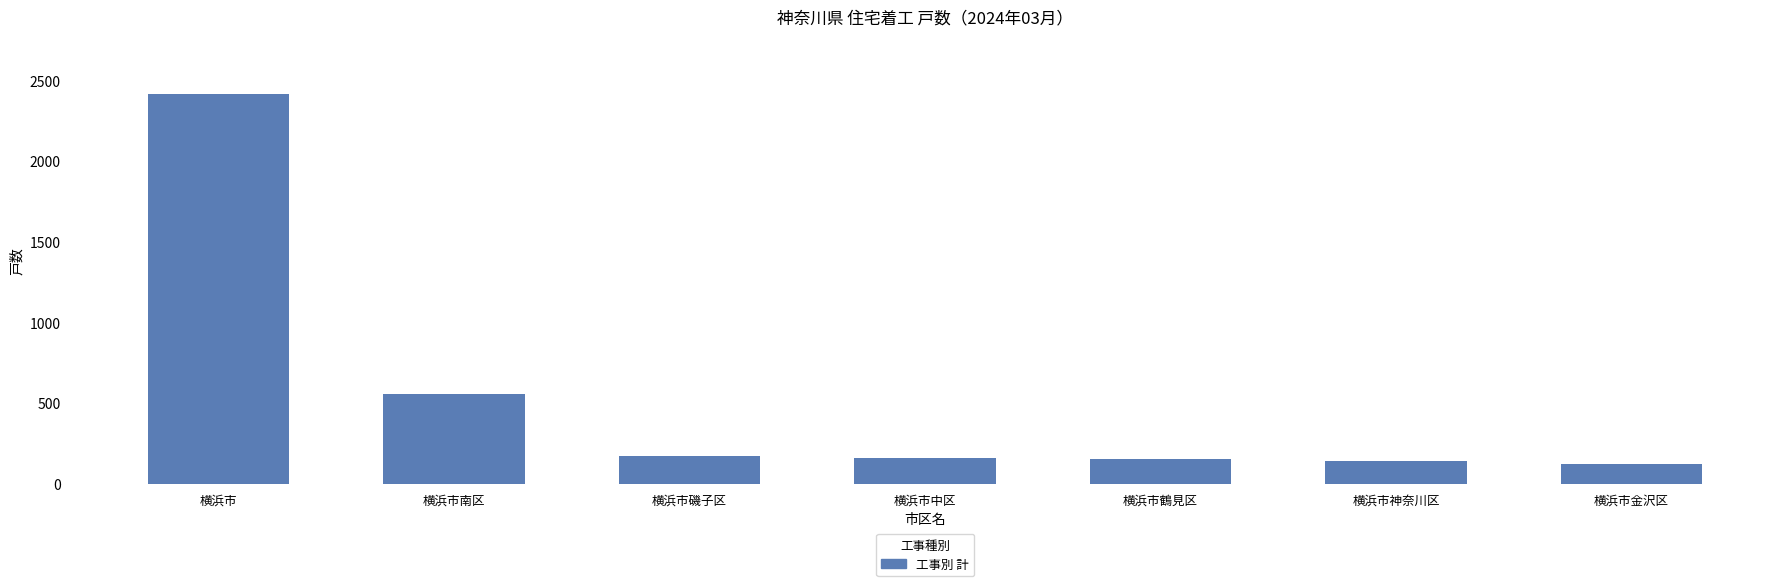

What is the maximum value shown in the chart?

2412